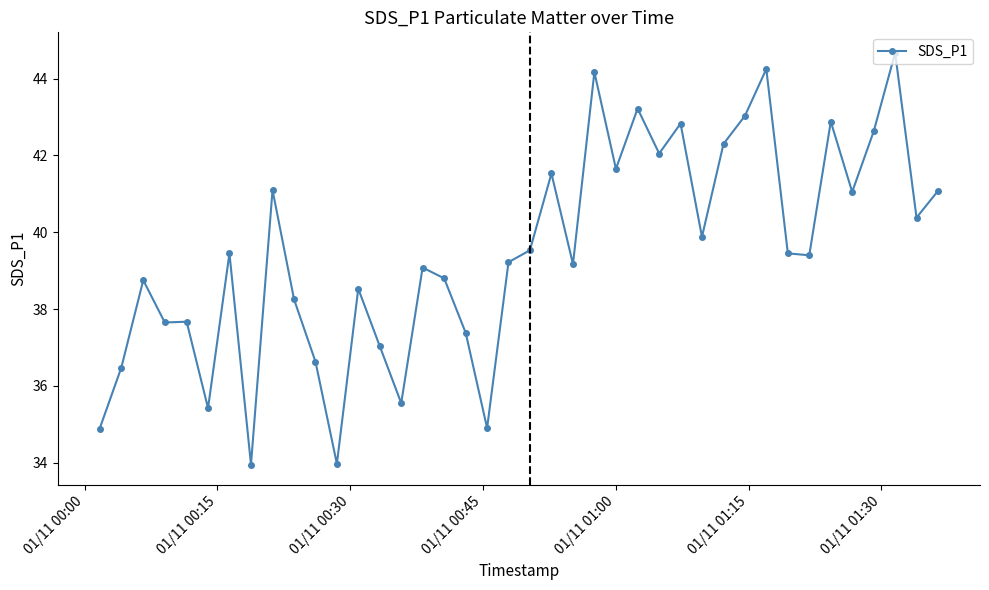

True or false: the data has more than 1 interior local peaks.

True